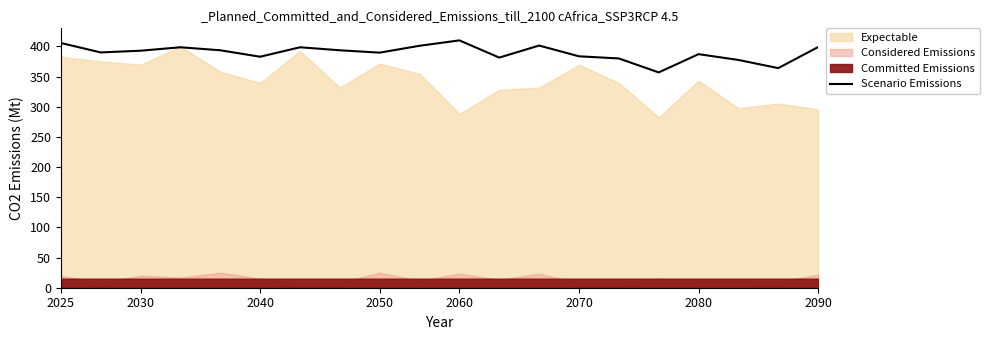

What is the difference between the maximum and minimum values?

53.1